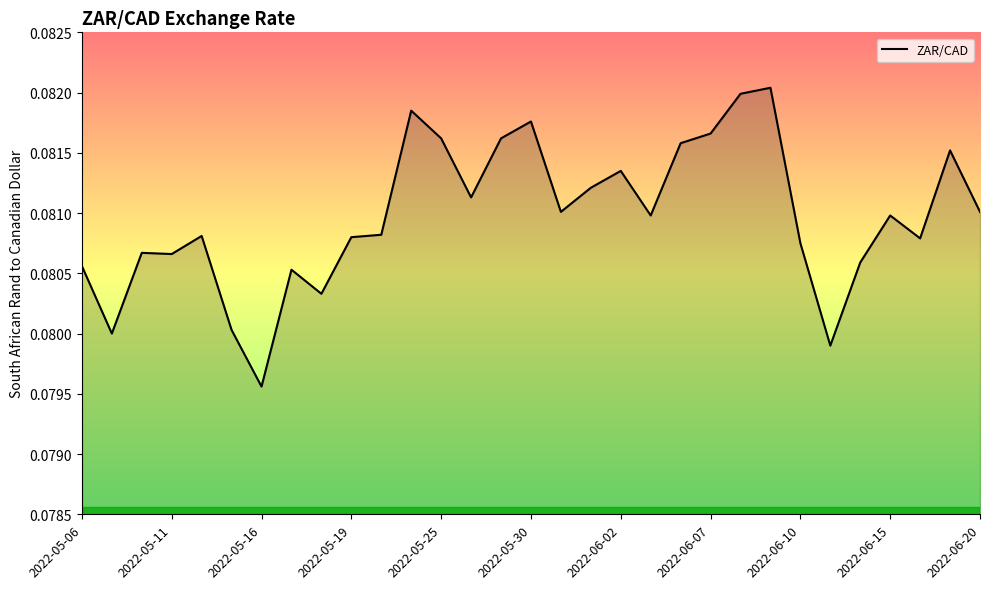

Which category has the lowest value across all series?

2022-05-16